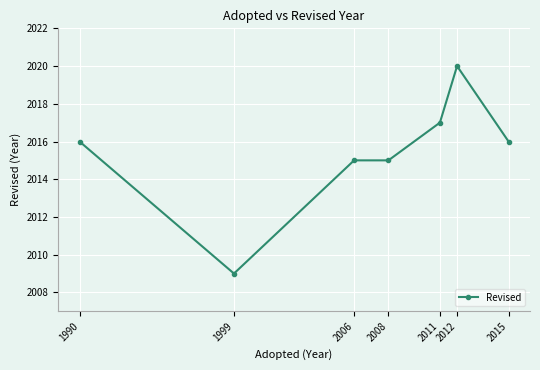

What is the sum of all values?

14108